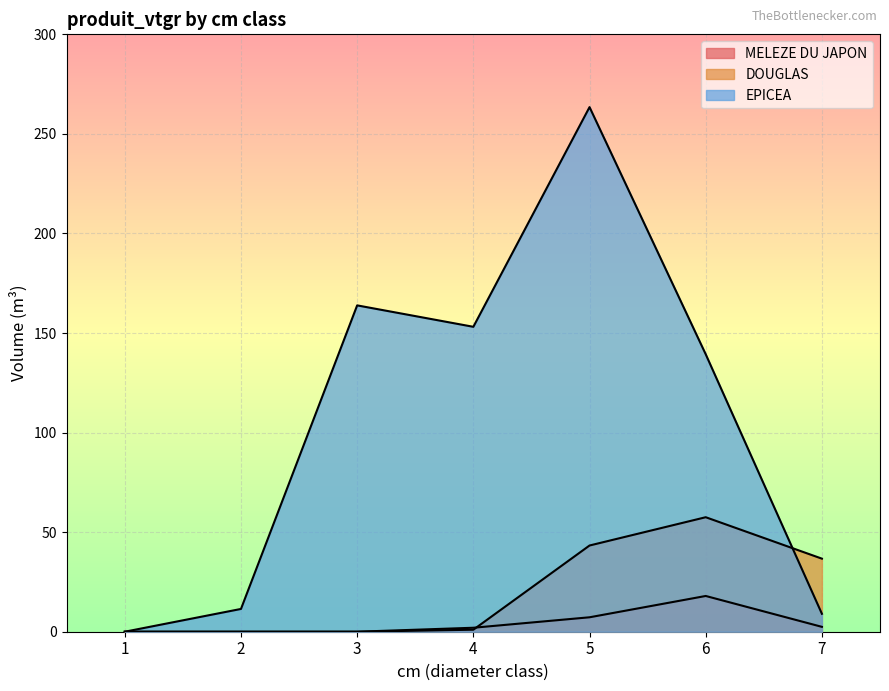

What is the average value of the DOUGLAS series?

19.8